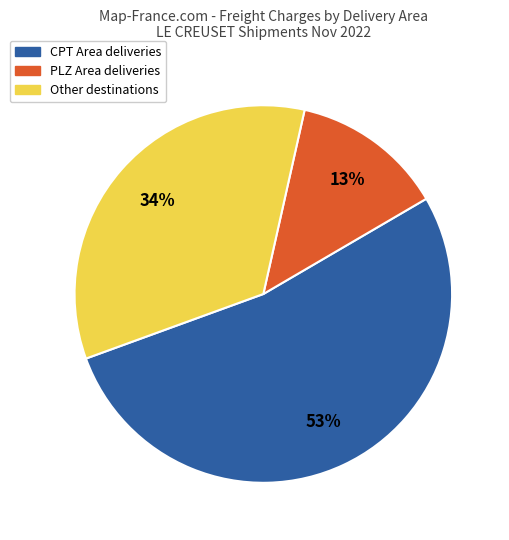

To the nearest percent, what is the average slice percentage?

33%